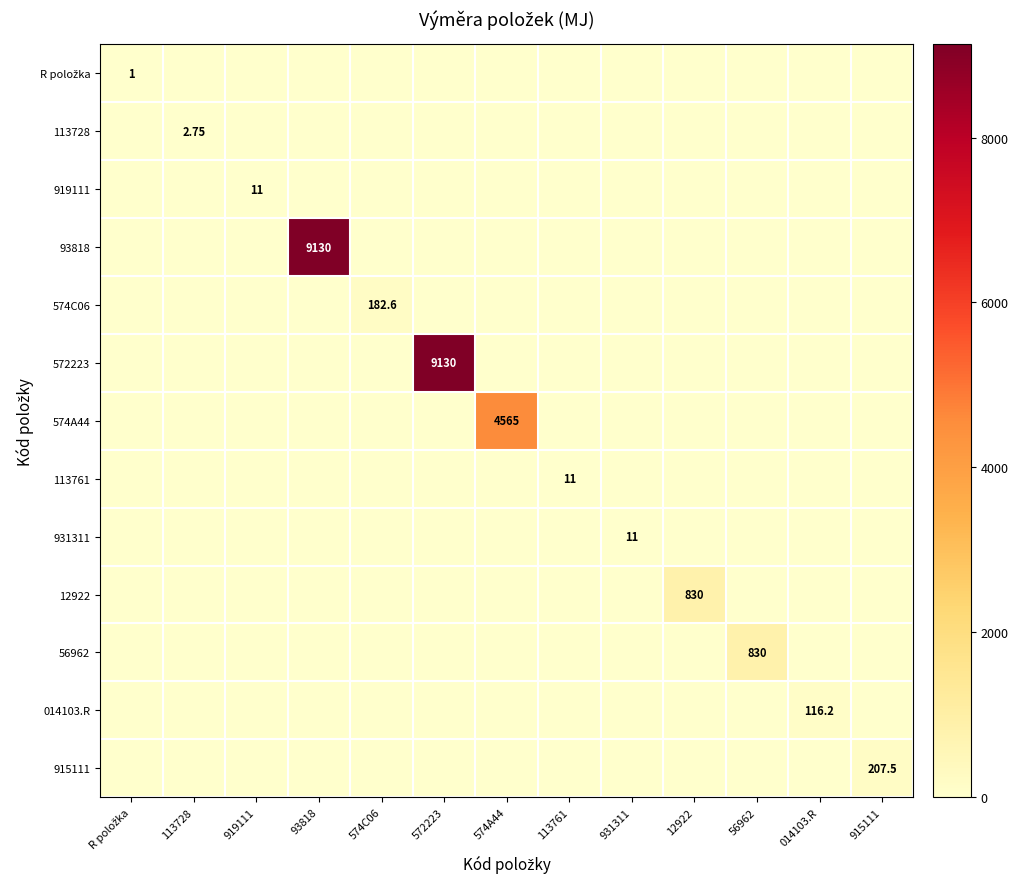

The 113761 series shows 0.0 at 919111. True or false?

True